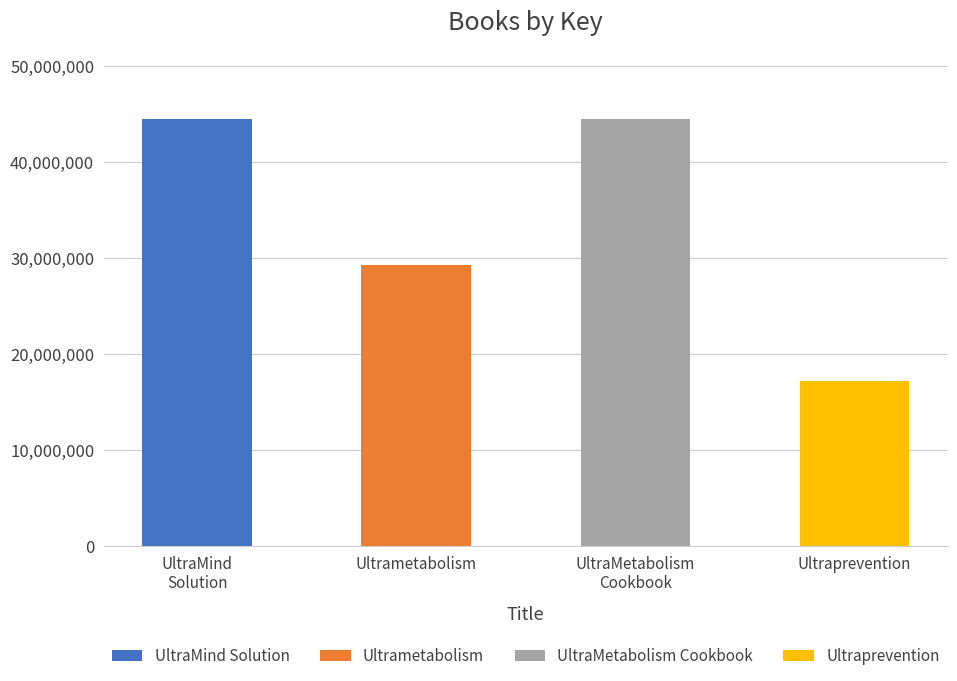

What is the difference between the maximum and second lowest values?

15275358